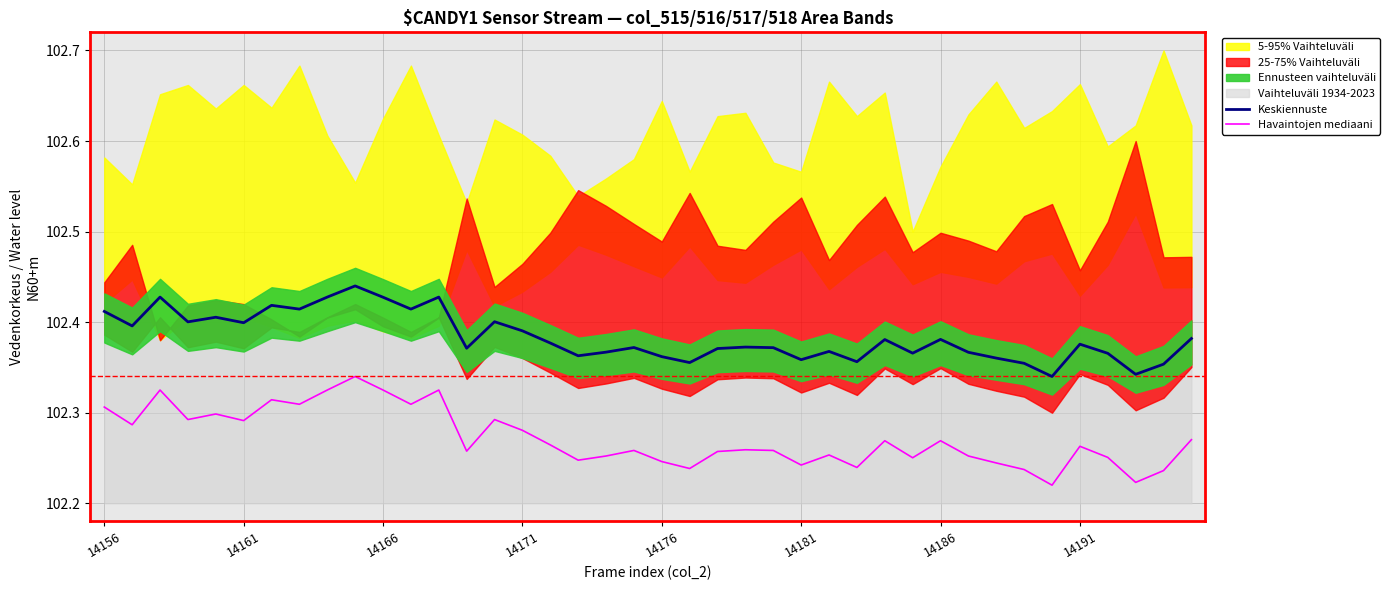

True or false: Havaintojen mediaani and Keskiennuste intersect in this chart.

False